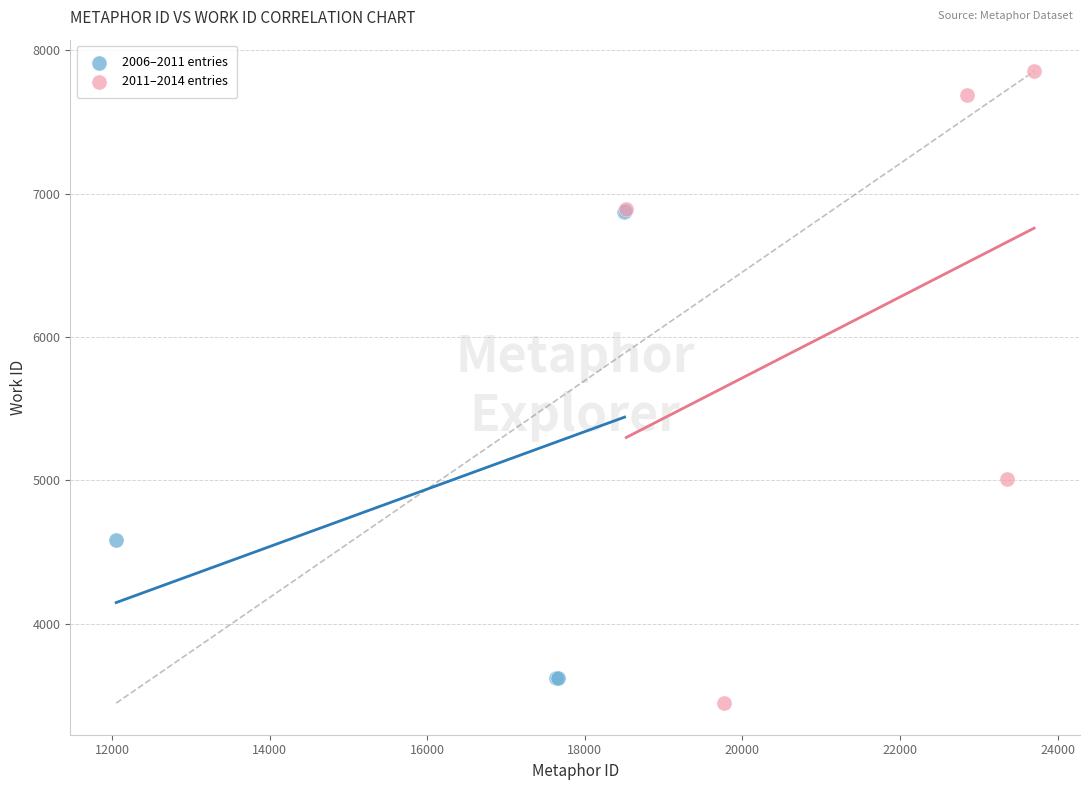

What are all the series names shown in the legend?

2006–2011 entries, 2011–2014 entries